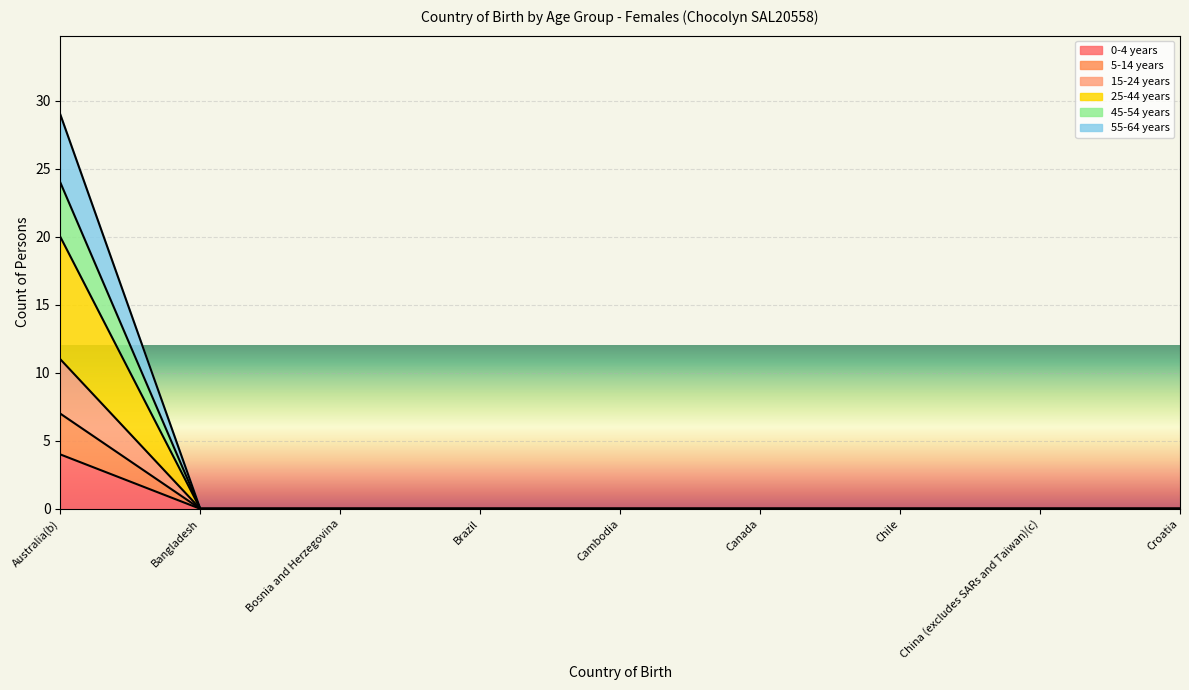

What are all the series names shown in the legend?

0-4 years, 5-14 years, 15-24 years, 25-44 years, 45-54 years, 55-64 years